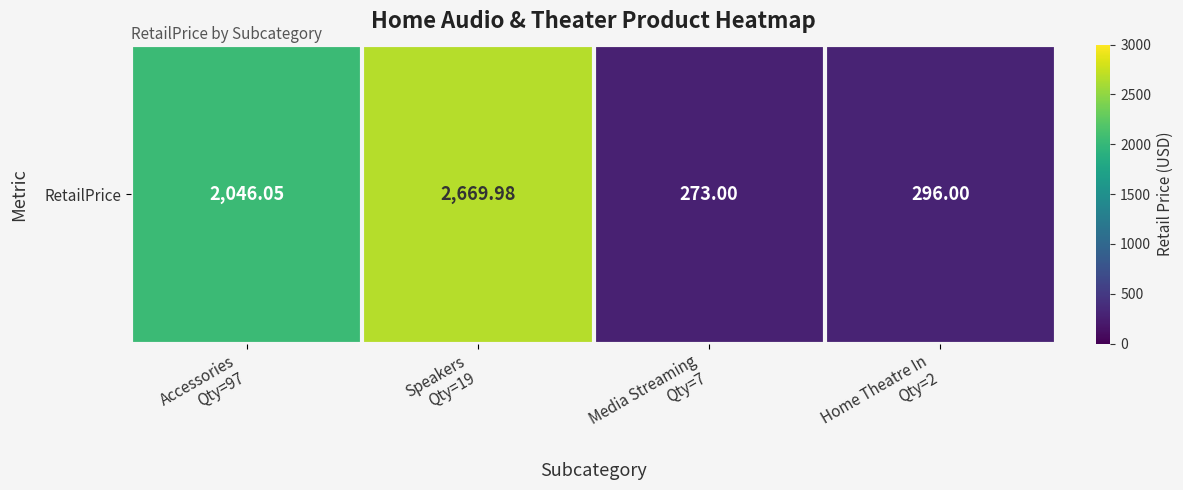

What value does the data have at Home Theatre In
Qty=2?

296.0